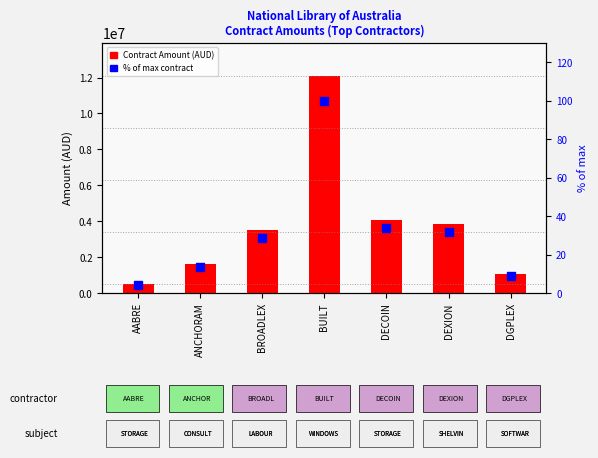

What are all the series names shown in the legend?

Contract Amount (AUD), % of max contract